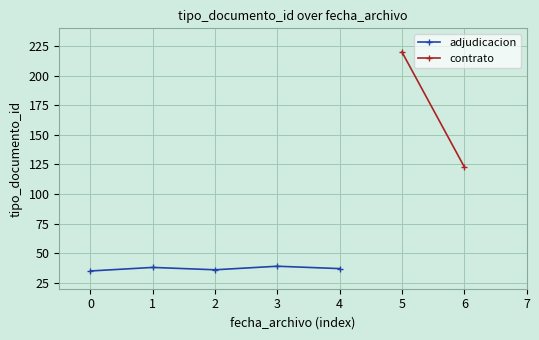

What is the value of the adjudicacion point at the 1st from the left?

35